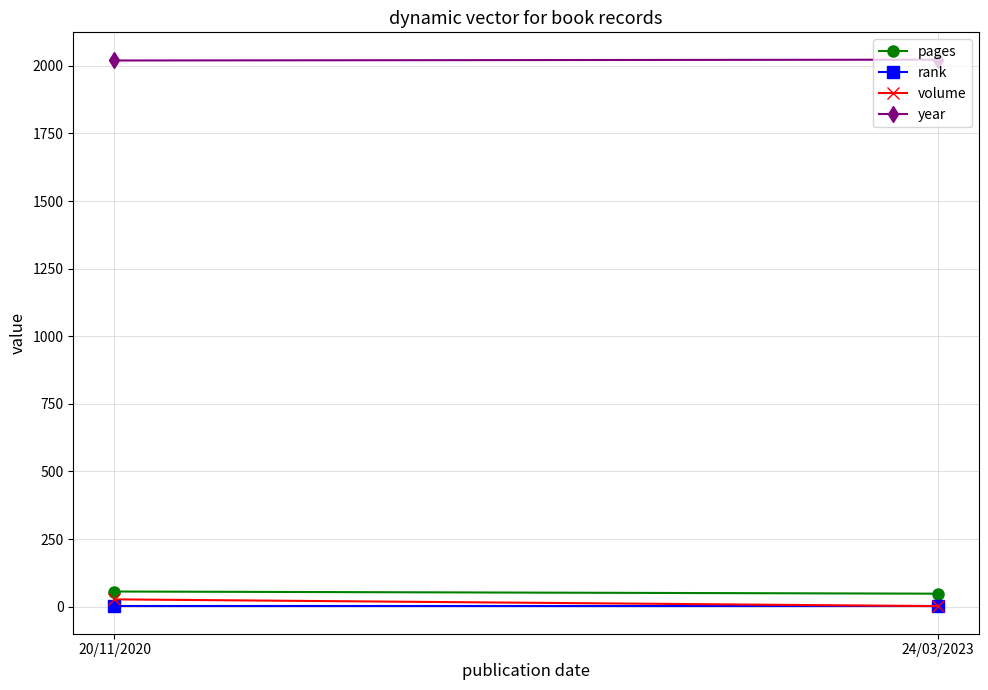

Which series changed the most between 20/11/2020 and 24/03/2023?

volume